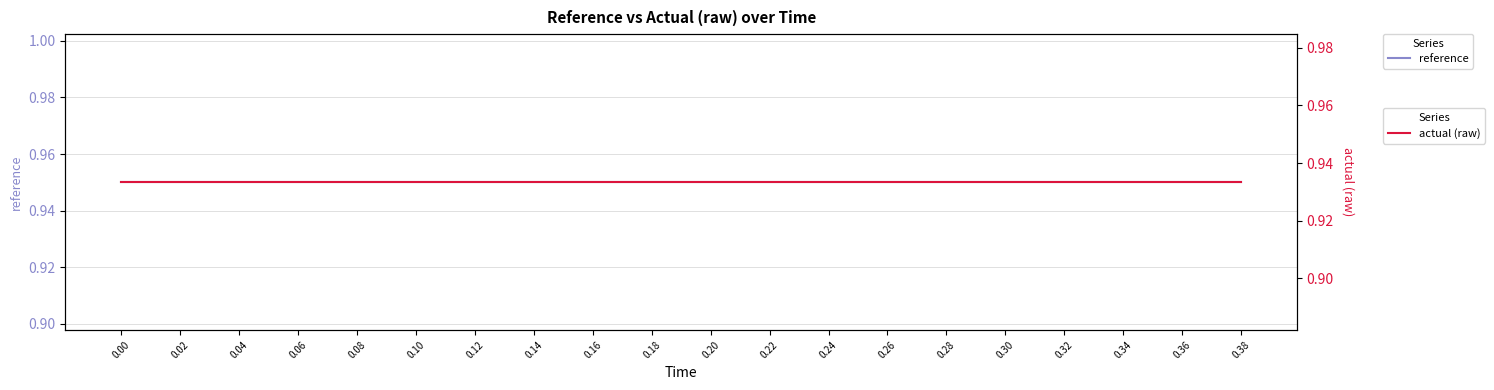

Which series has the largest range (max minus min)?

reference